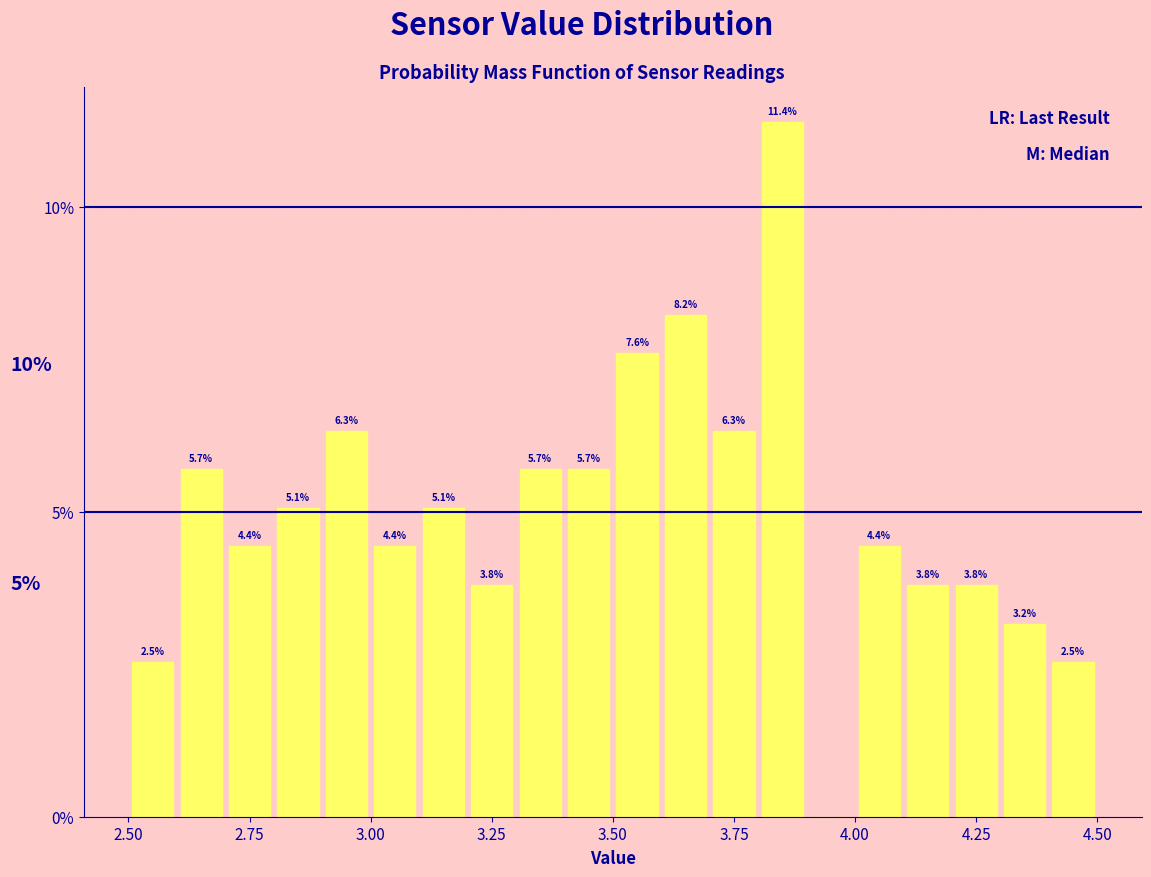

Around what value on the x-axis is the tallest bar? Give the approximate position of its centre, as read against the axis.

3.85